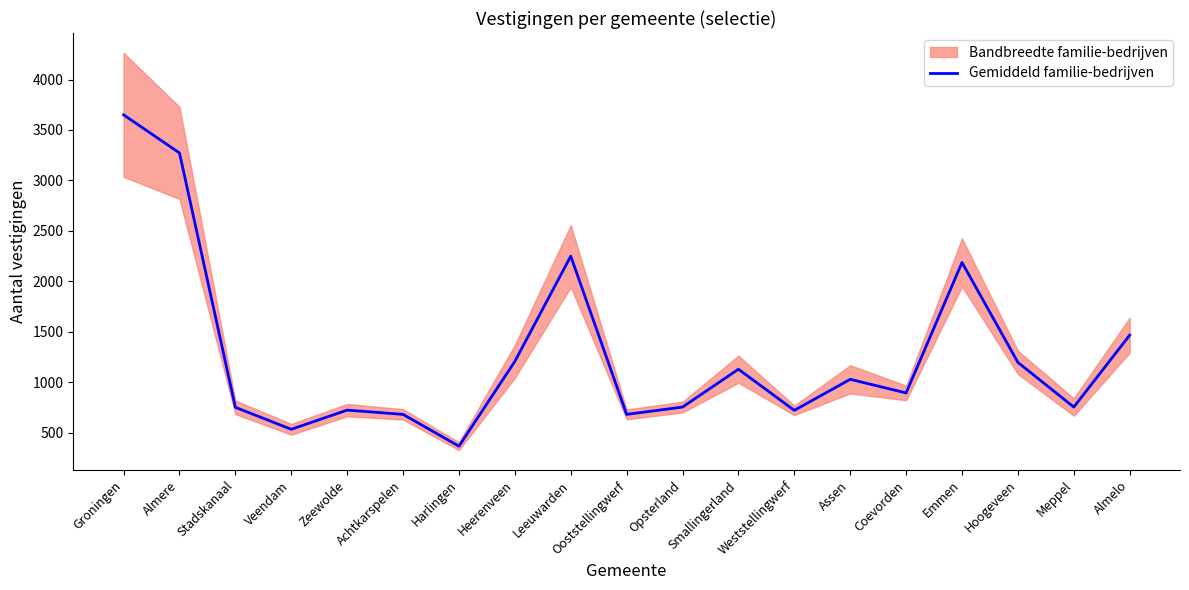

What is the difference between the values at Stadskanaal and Veendam?

217.5